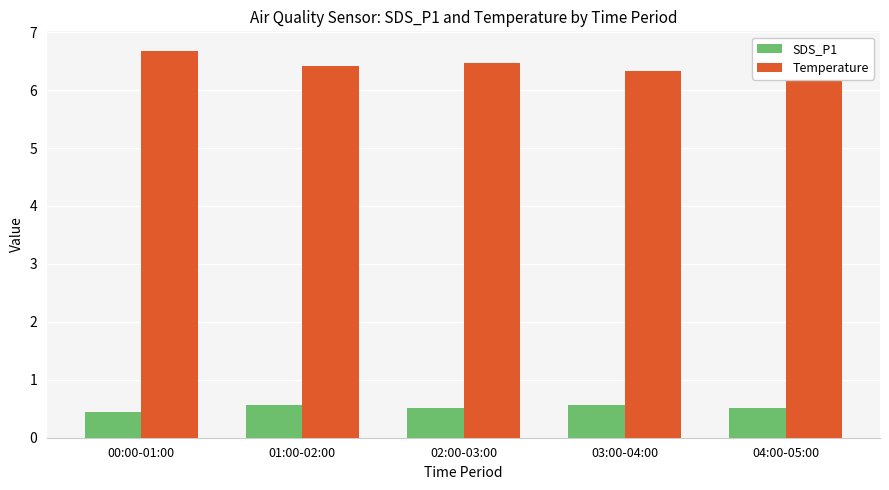

What position from the right is 01:00-02:00?

4